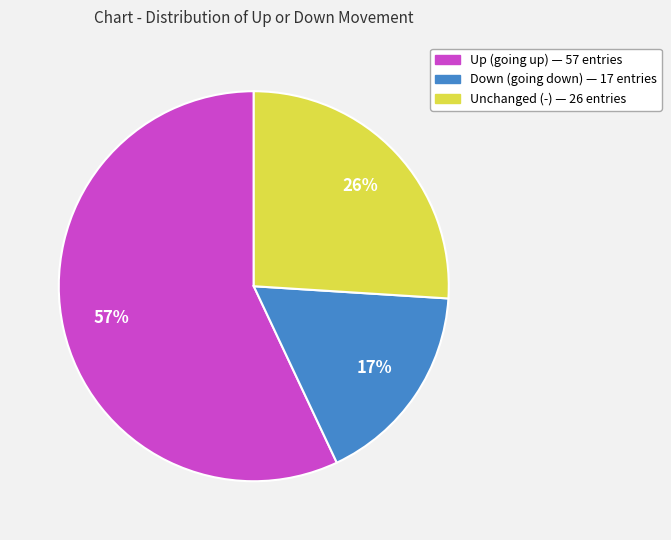

Is there any slice that represents more than half of the pie?

Yes